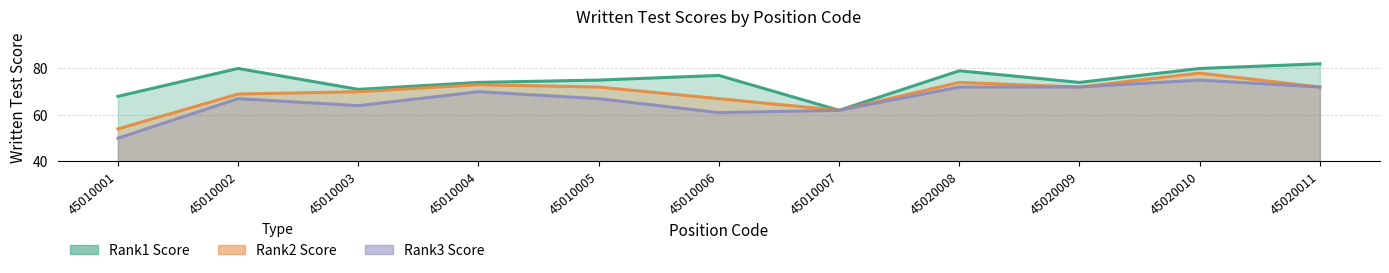

What is the total value across all series at 45020008?

225